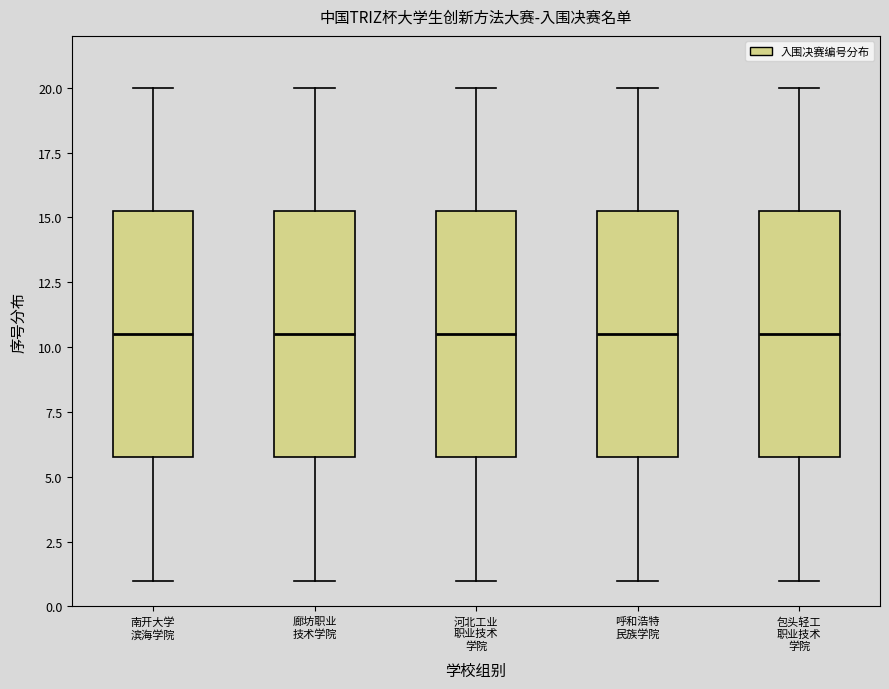

Where is the upper edge of the box for 呼和浩特 民族学院 on the y-axis? The values are not printed on the chart, so give them approximately, as read against the axis.

15.5